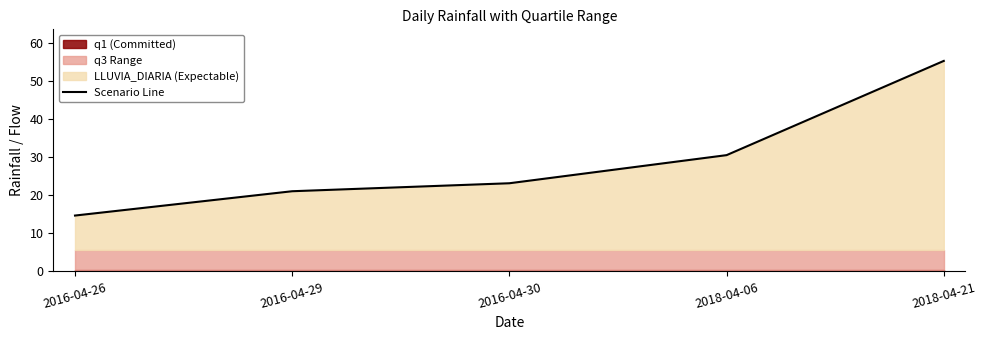

Does the chart display data point markers on the line(s)?

No